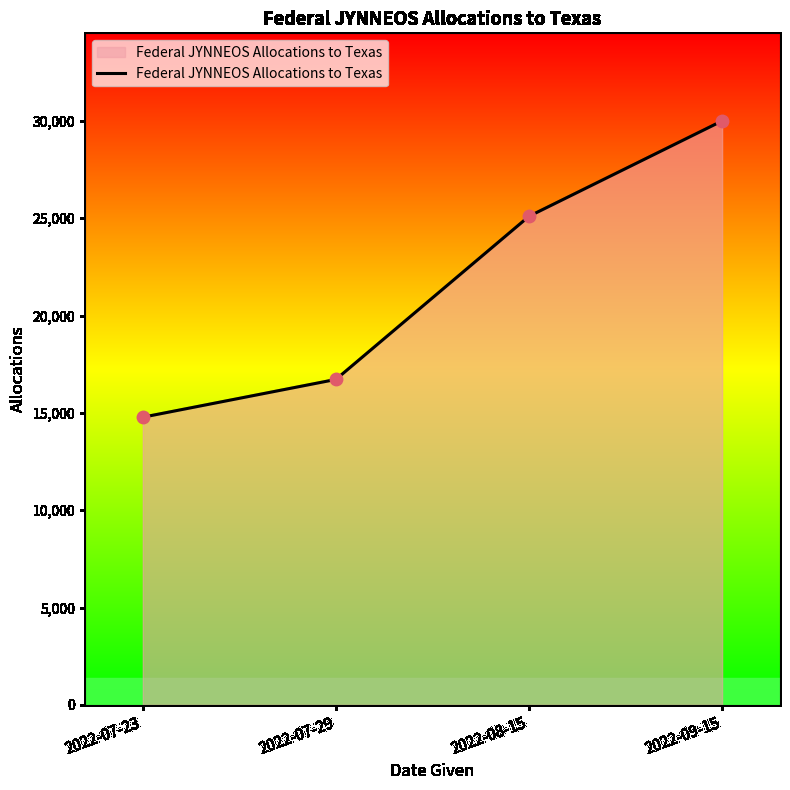

Which has a higher value, 2022-08-15 or 2022-09-15?

2022-09-15